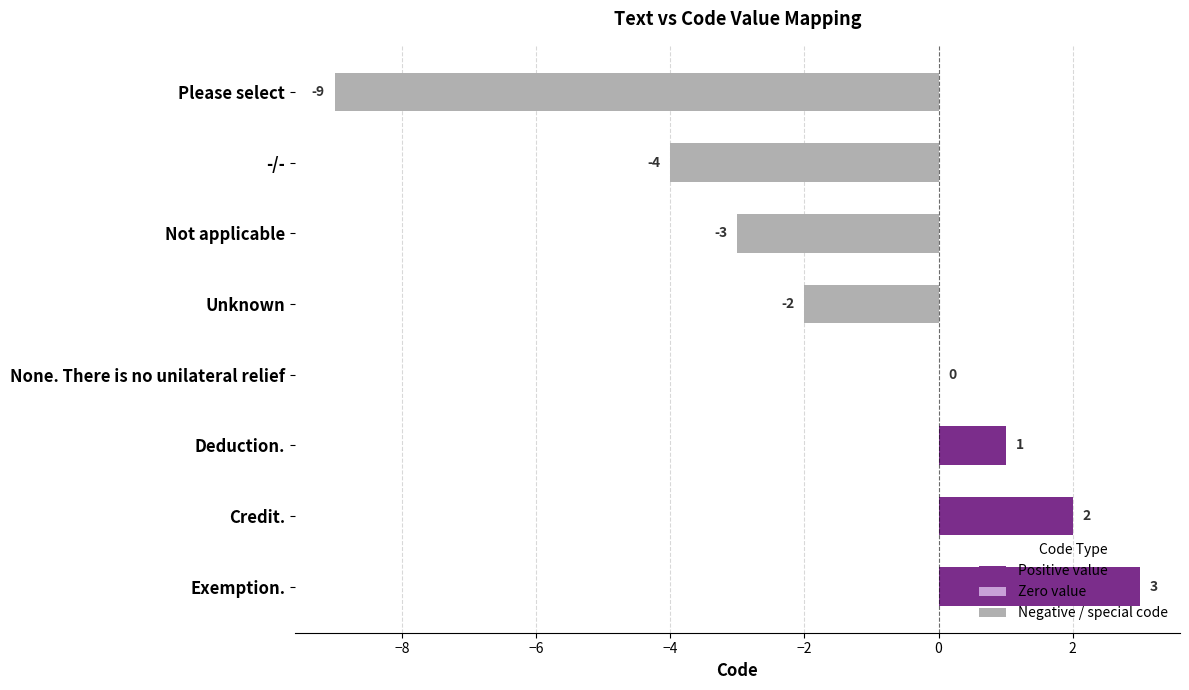

What is the sum of all values?

-12